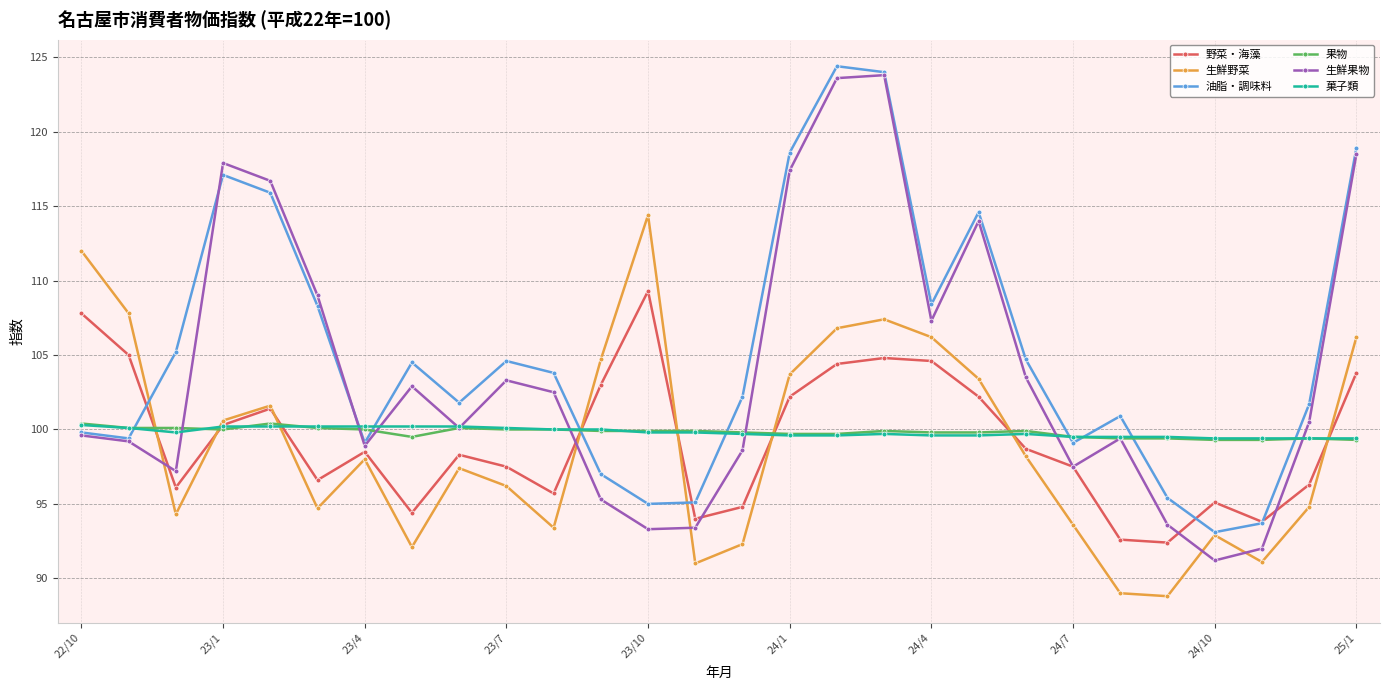

What is the maximum value for 生鮮野菜?

114.4